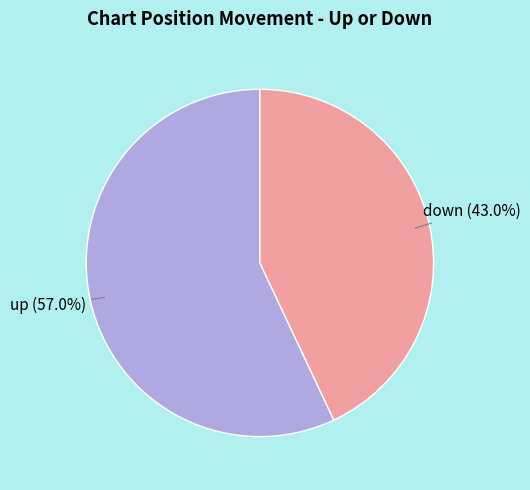

Is there a majority slice in this chart?

Yes